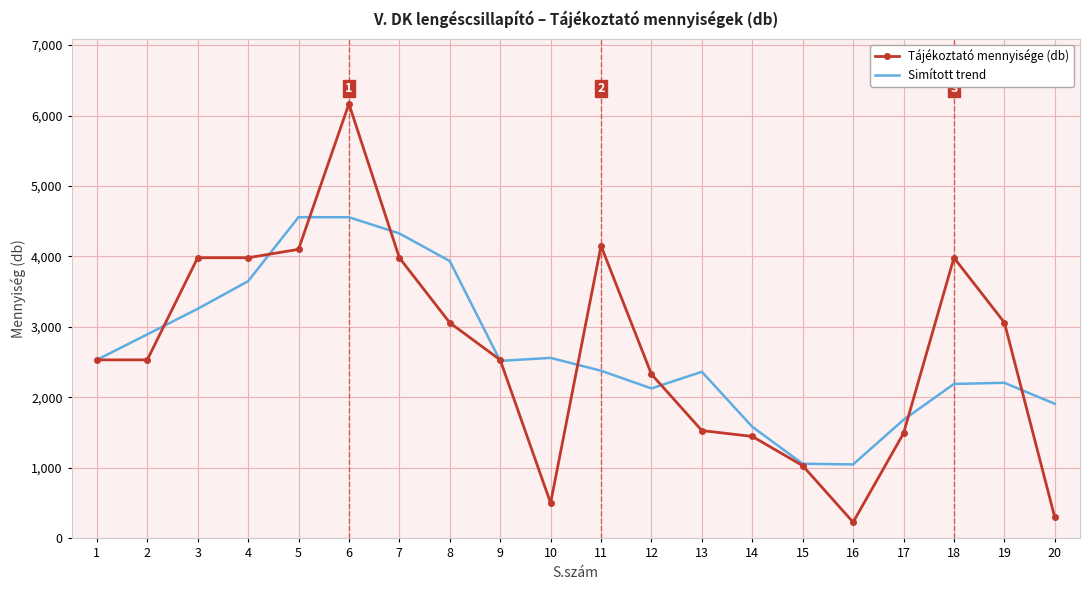

The value of Simított trend at 4 is 3649. True or false?

True